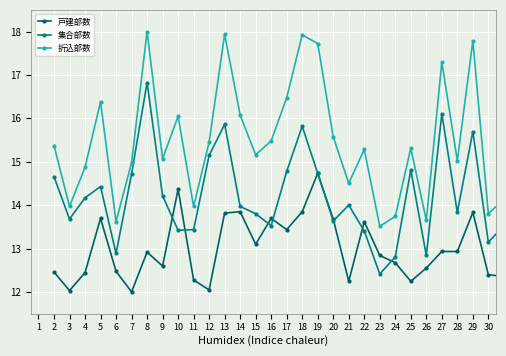

Rank the series by their average value, from lowest to highest.

戸建部数, 集合部数, 折込部数